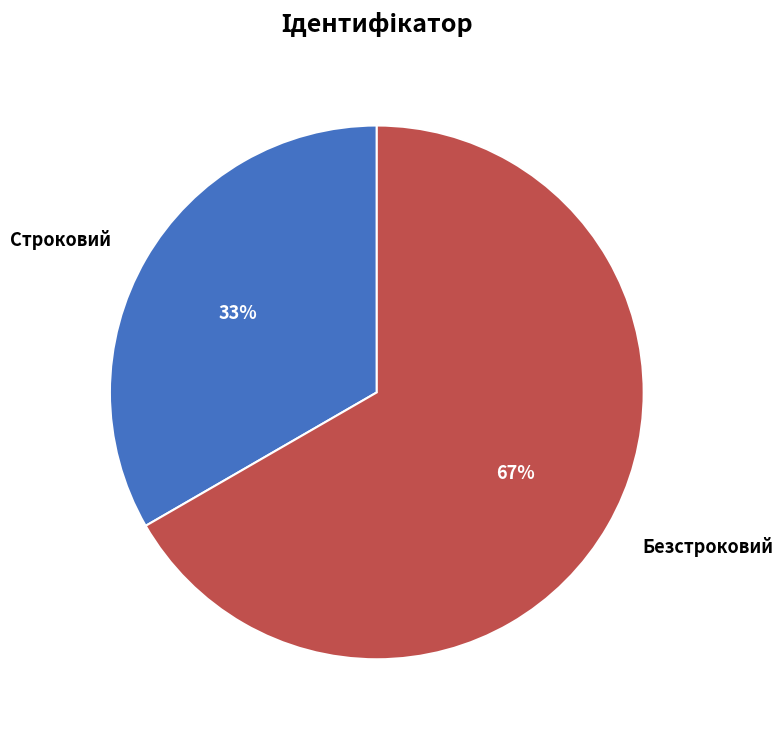

To the nearest percent, what portion does Строковий represent?

33%